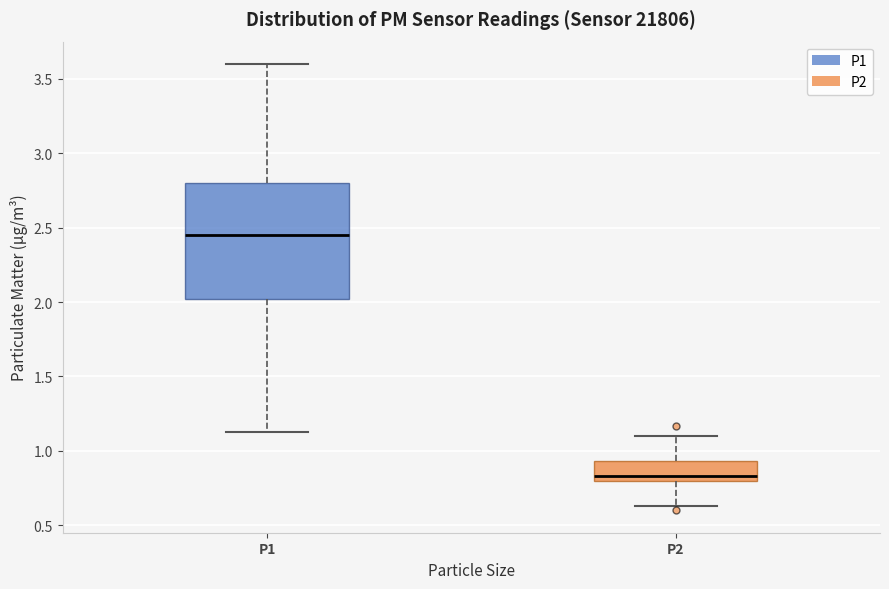

Which box has the lowest median line?

P2